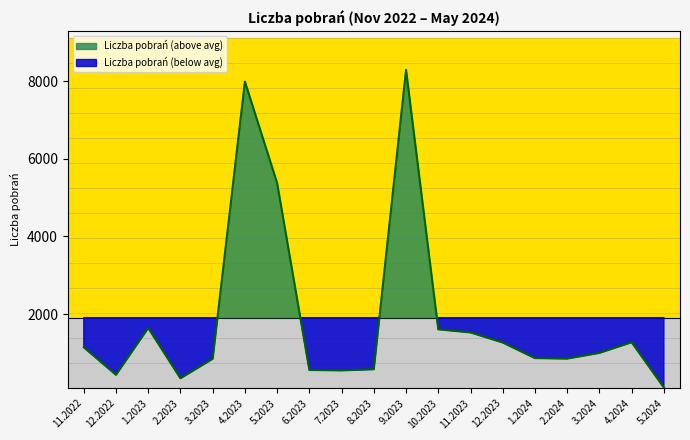

What is the label of the 18th point from the left?

4.2024